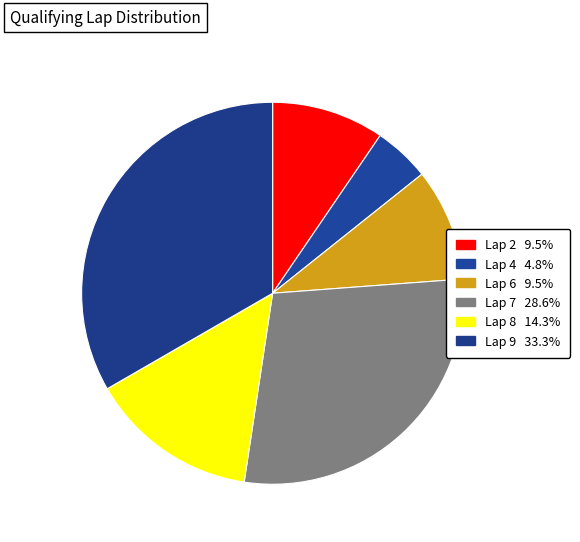

Count the number of slices in the pie.

6